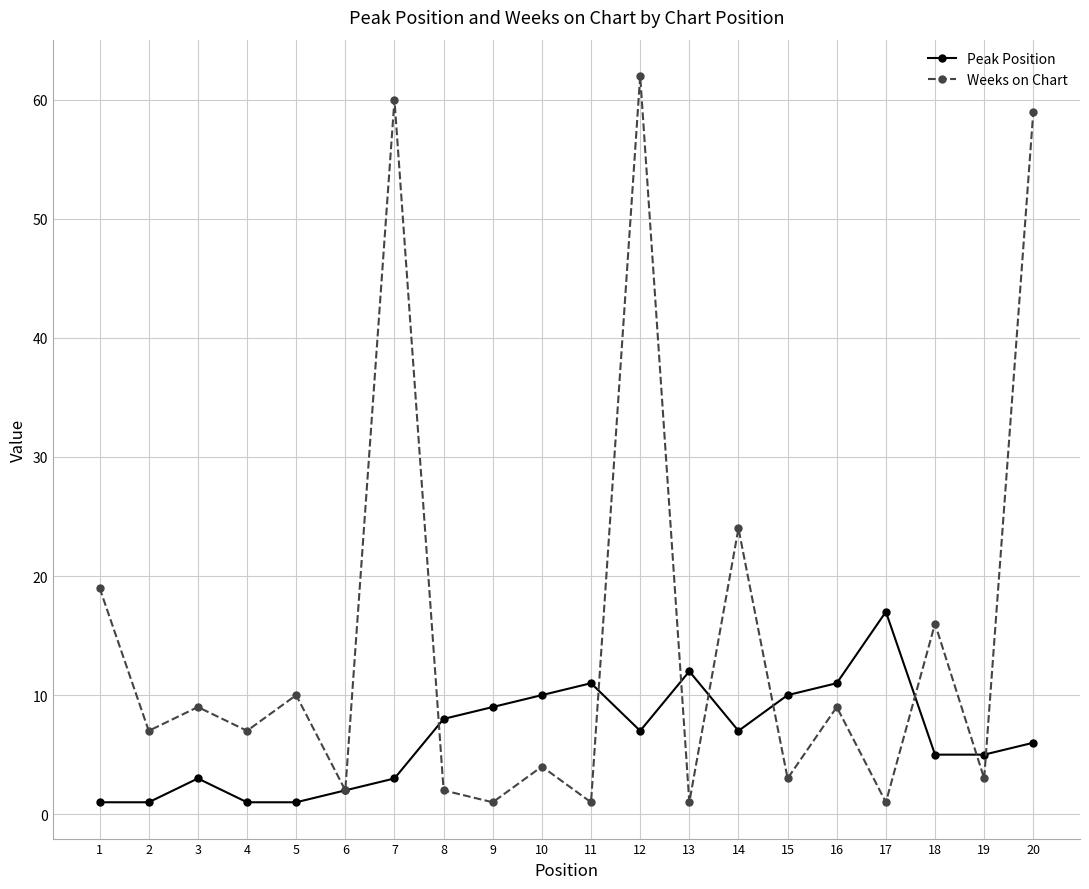

What is the average value of the Weeks on Chart series?

15